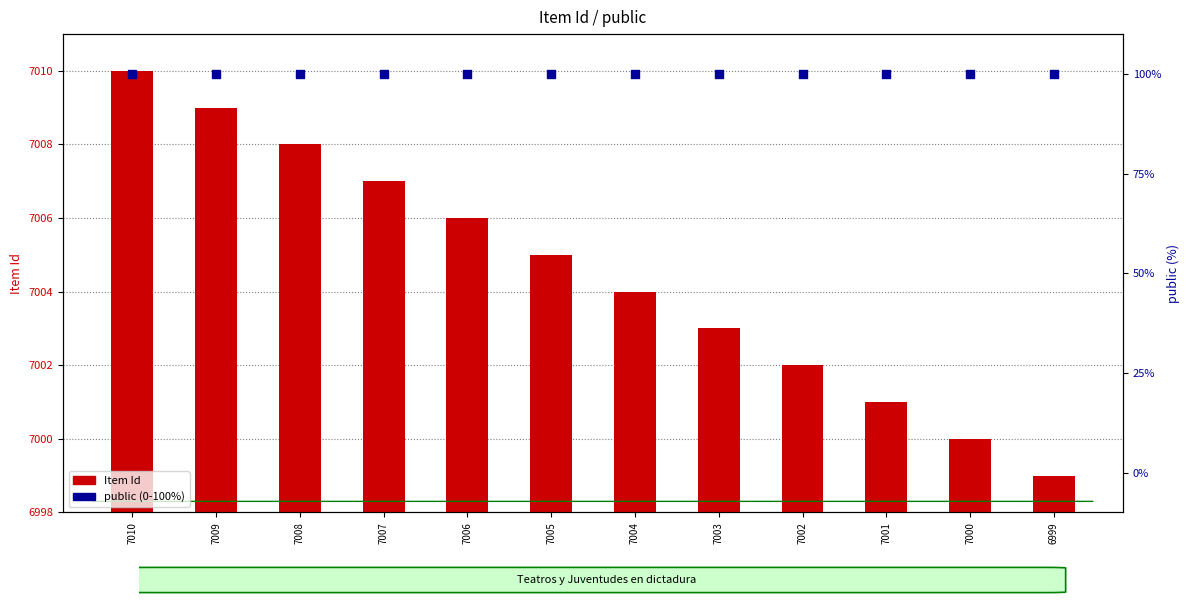

Which series contains the highest Y value?

Item Id